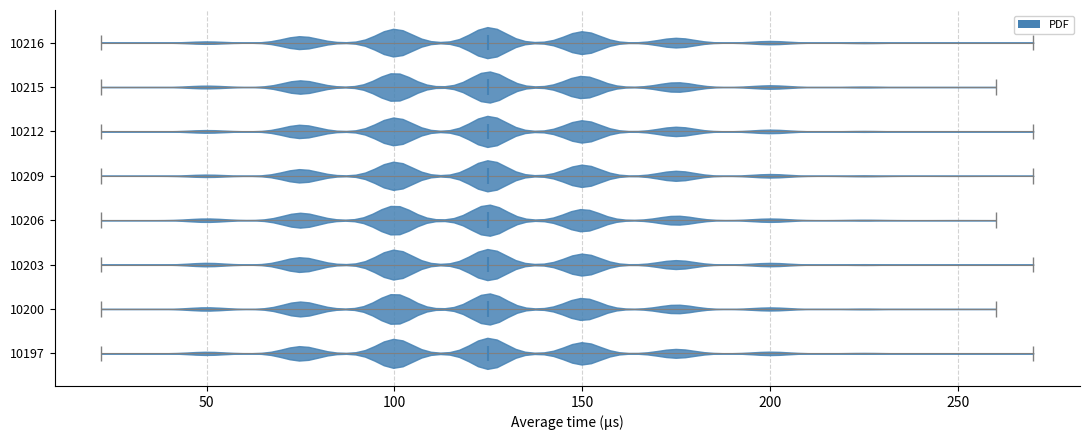

Reading bottom to top, read every violin against the x-axis: where its median line is, and the lowest and highest points it reaches. The values are not printed on the chart, so give them approximately, as read against the axis.

10197: median line 125, lowest point 20, highest point 270
10200: median line 125, lowest point 20, highest point 260
10203: median line 125, lowest point 20, highest point 270
10206: median line 125, lowest point 20, highest point 260
10209: median line 125, lowest point 20, highest point 270
10212: median line 125, lowest point 20, highest point 270
10215: median line 125, lowest point 20, highest point 260
10216: median line 125, lowest point 20, highest point 270